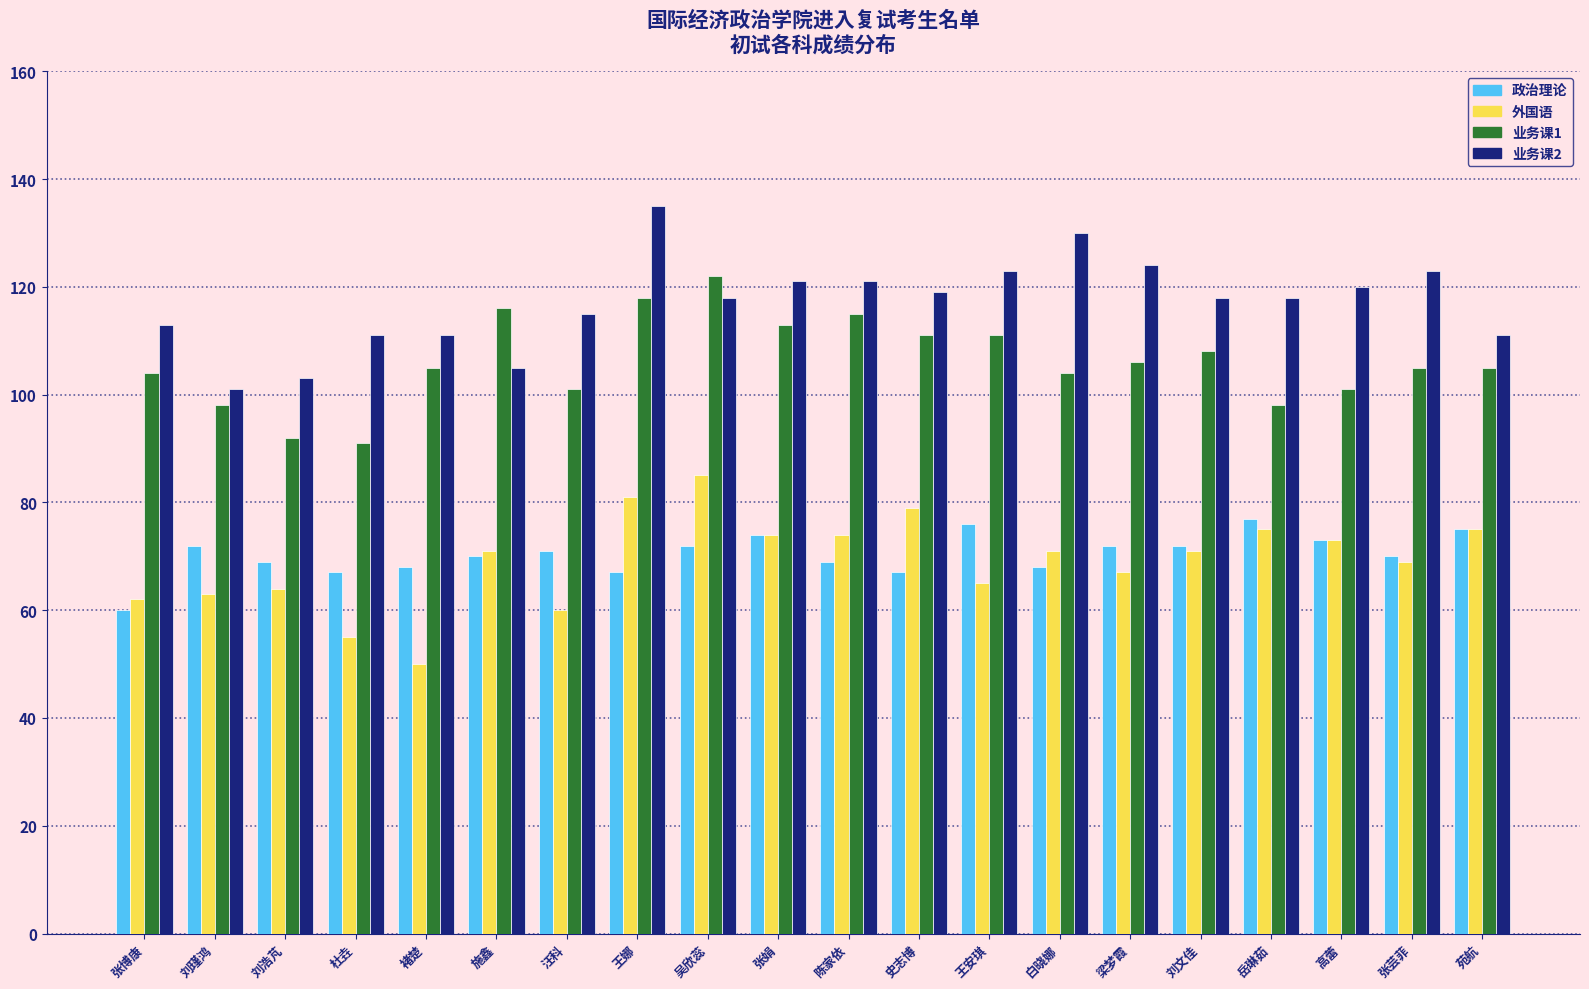

What value does the 外国语 series have at 褚楚?

50